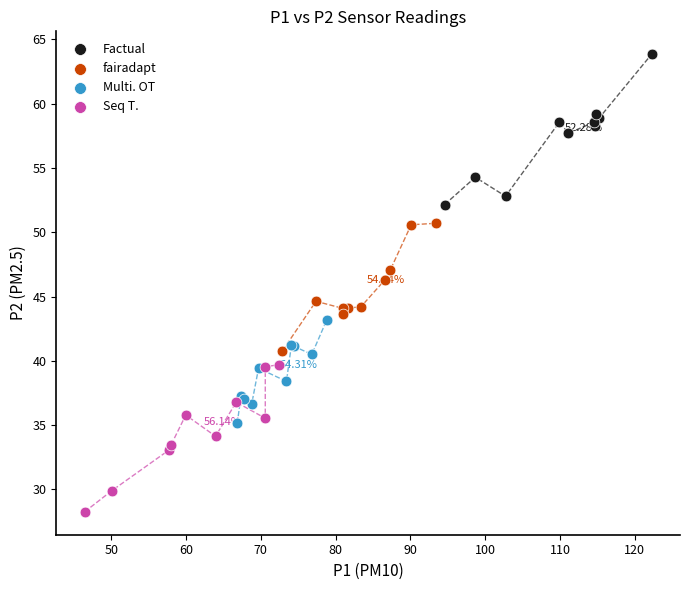

Which series reaches the maximum Y coordinate?

Factual